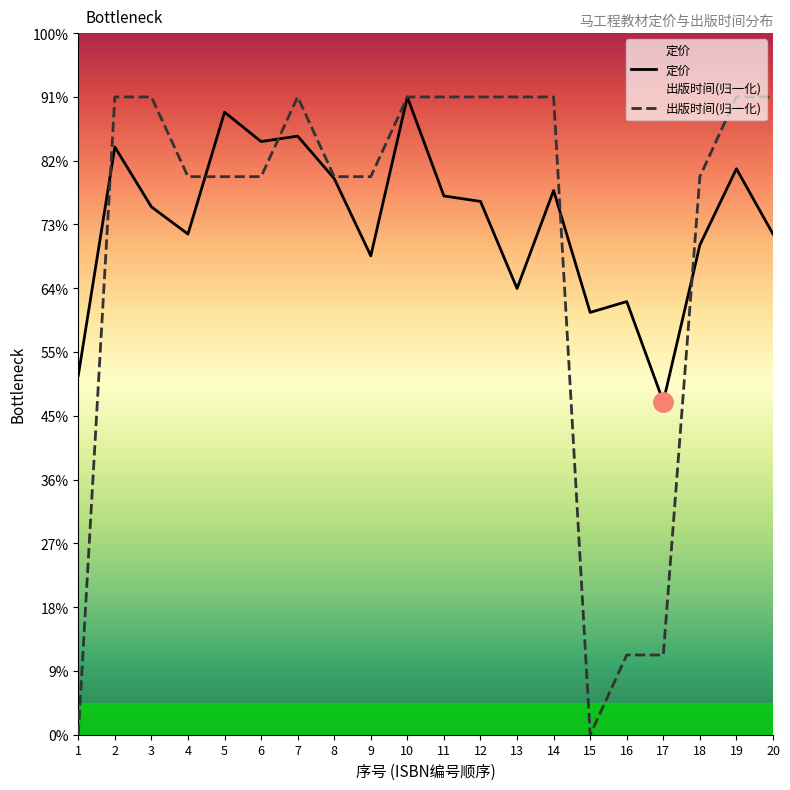

What is the difference between the second highest and minimum values in the 出版时间 series?

58.6